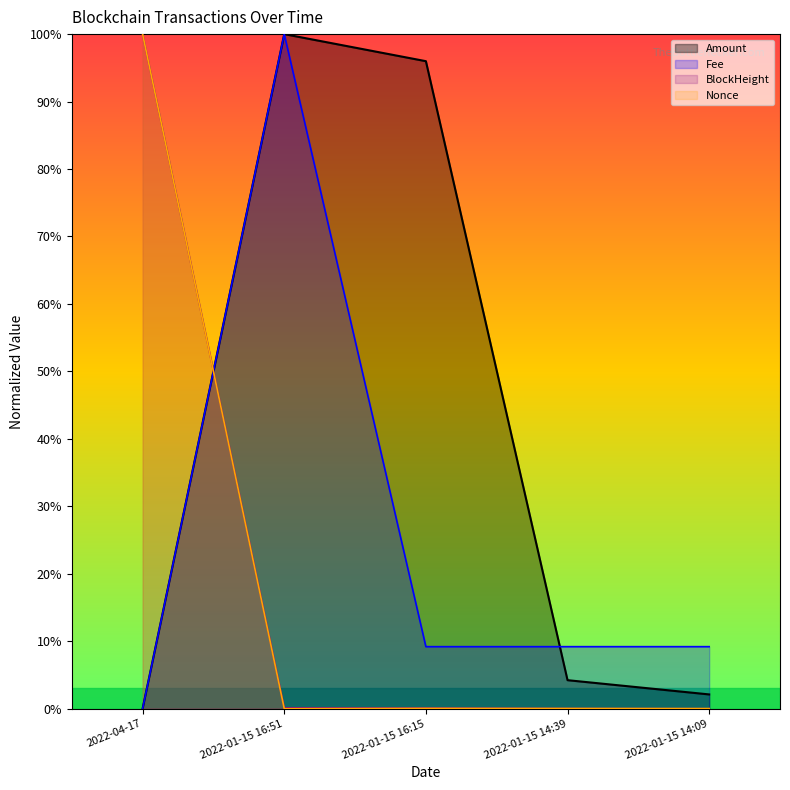

Which series has the largest range (max minus min)?

Amount